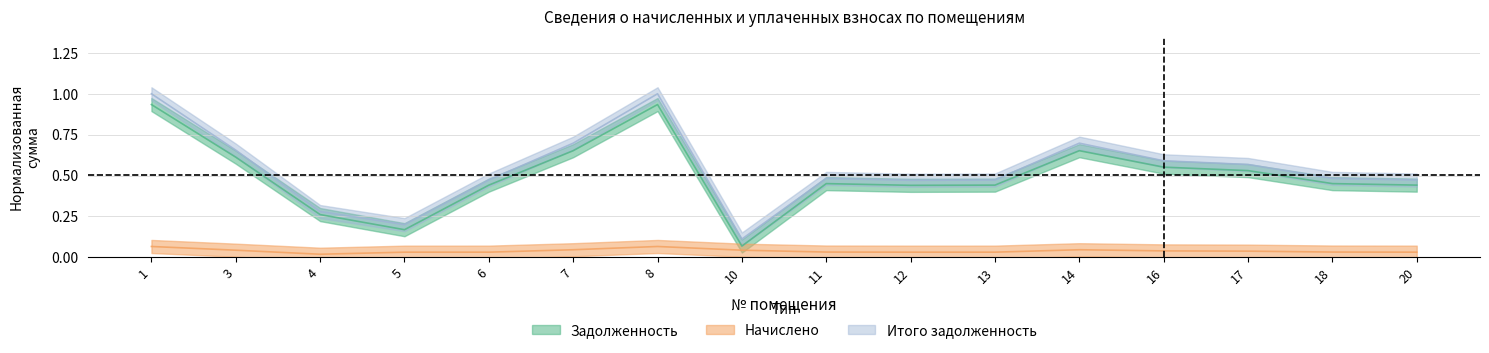

Reading left to right, extract all data points from this chart.

задолженность: 0.9	0.6	0.3	0.2	0.4	0.7	0.9	0.1	0.5	0.4	0.4	0.7	0.6	0.5	0.5	0.4
начислено: 0.1	0.0	0.0	0.0	0.0	0.0	0.1	0.0	0.0	0.0	0.0	0.0	0.0	0.0	0.0	0.0
итого задолженность: 1.0	0.7	0.3	0.2	0.5	0.7	1.0	0.1	0.5	0.5	0.5	0.7	0.6	0.6	0.5	0.5